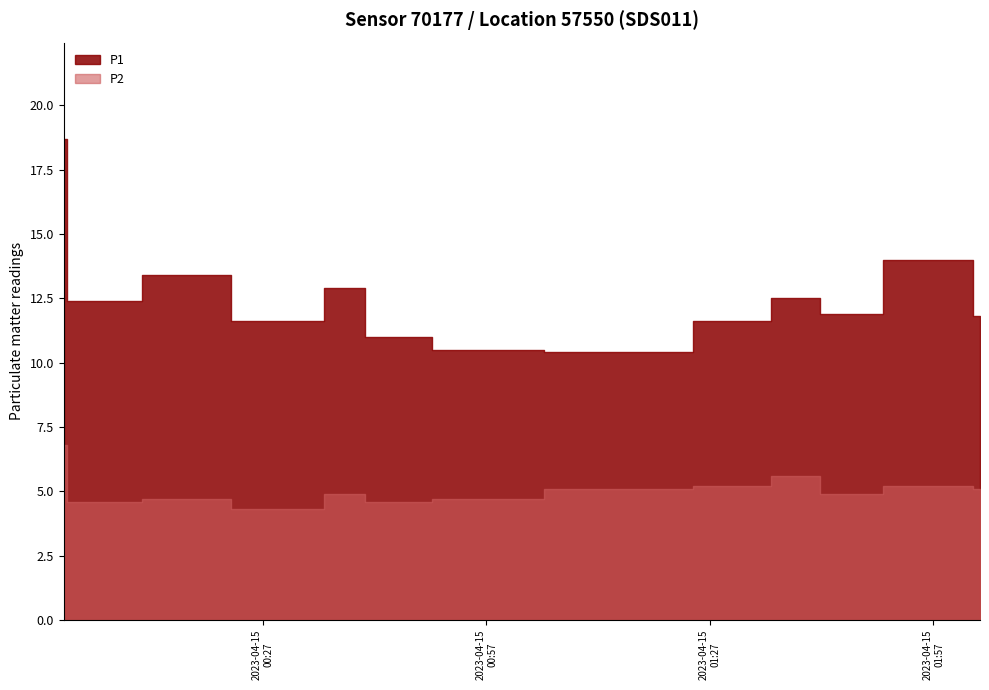

List the labels in order of P2 value, smallest first.

2023-04-15T00:26:16, 2023-04-15T00:29:16, 2023-04-15T00:30:16, 2023-04-15T00:01:16, 2023-04-15T00:06:16, 2023-04-15T00:07:16, 2023-04-15T00:10:16, 2023-04-15T00:41:16, 2023-04-15T00:44:16, 2023-04-15T00:45:16, 2023-04-15T00:46:16, 2023-04-15T00:47:16, 2023-04-15T00:11:16, 2023-04-15T00:18:16, 2023-04-15T00:19:16, 2023-04-15T00:52:16, 2023-04-15T00:53:16, 2023-04-15T00:40:16, 2023-04-15T01:42:16, 2023-04-15T01:43:16, 2023-04-15T01:45:16, 2023-04-15T01:47:16, 2023-04-15T01:48:16, 2023-04-15T01:16:16, 2023-04-15T01:17:16, 2023-04-15T01:19:16, 2023-04-15T01:20:16, 2023-04-15T02:03:16, 2023-04-15T01:29:16, 2023-04-15T01:30:16, 2023-04-15T01:52:16, 2023-04-15T01:53:16, 2023-04-15T01:54:16, 2023-04-15T01:56:17, 2023-04-15T01:59:16, 2023-04-15T02:00:16, 2023-04-15T02:01:16, 2023-04-15T01:40:16, 2023-04-15T01:41:16, 2023-04-15T00:00:16